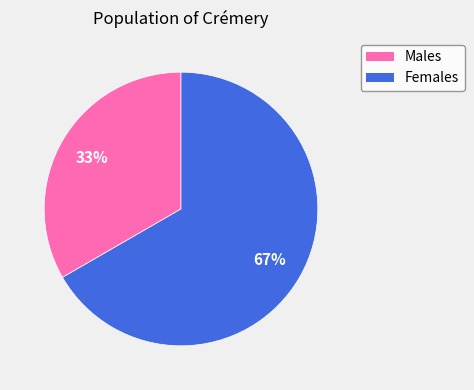

How many slices are in this pie chart?

2